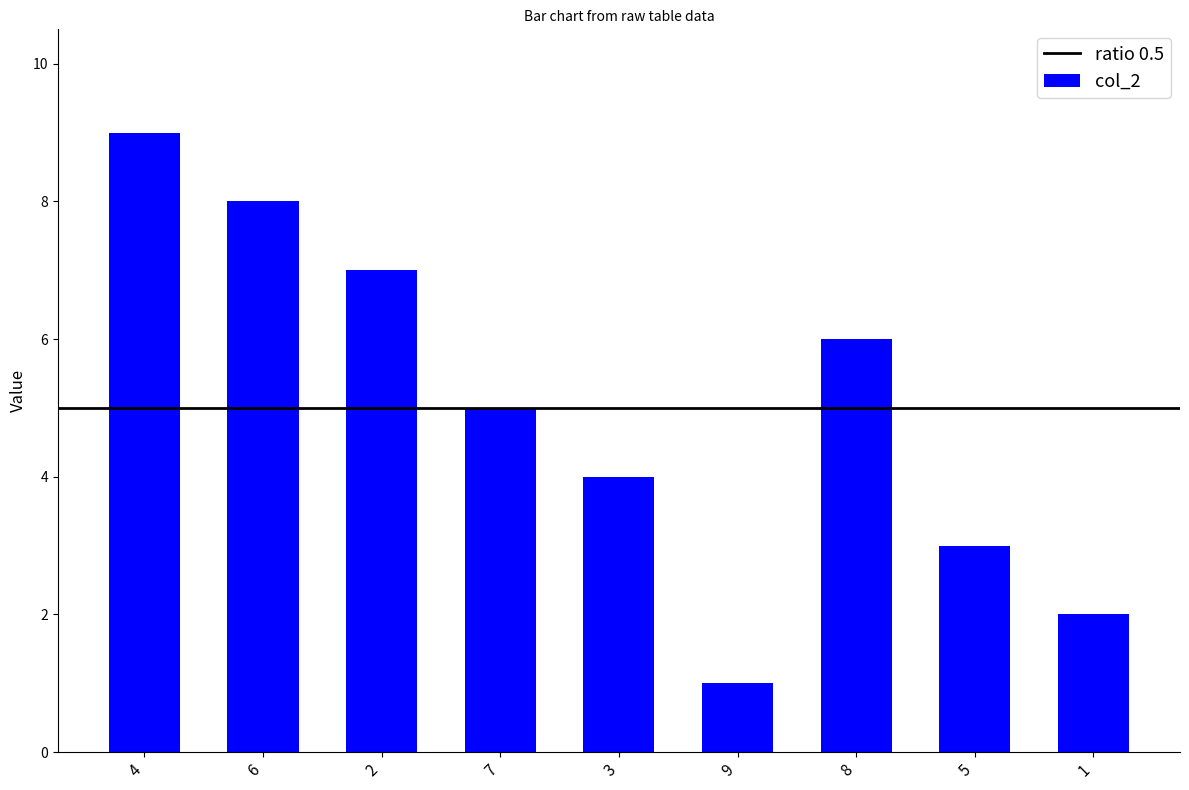

What is the sum of the values at 3 and 6?

12